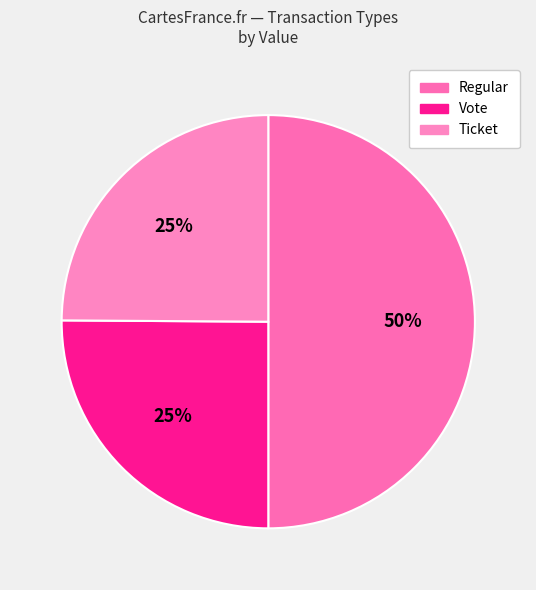

Which category has the biggest portion of the pie?

Regular